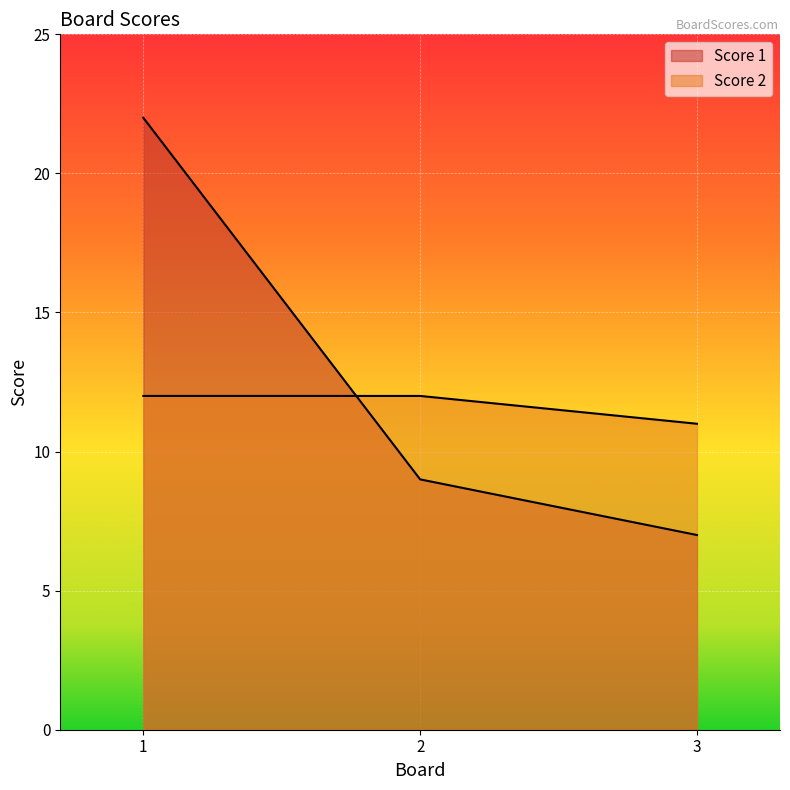

What is the lowest value of the Score 2 series?

11